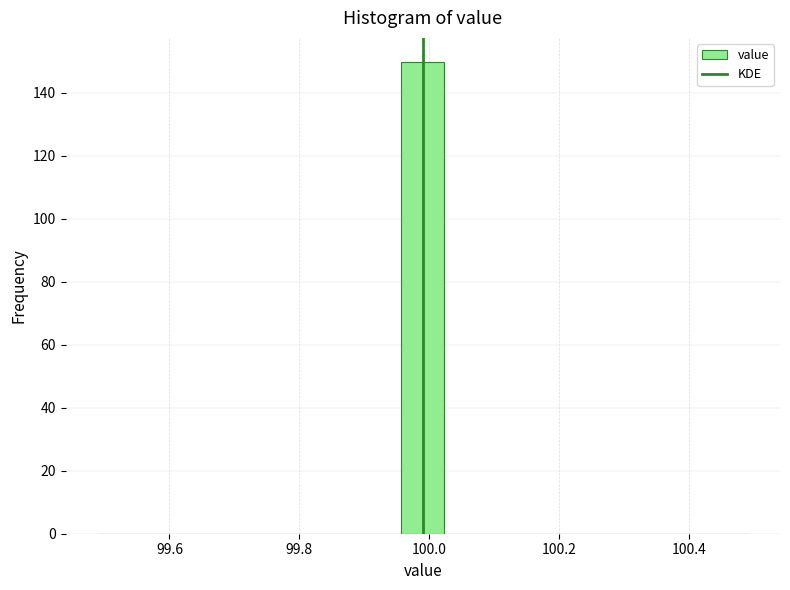

Around what value on the x-axis is the tallest bar? Give the approximate position of its centre, as read against the axis.

100.00